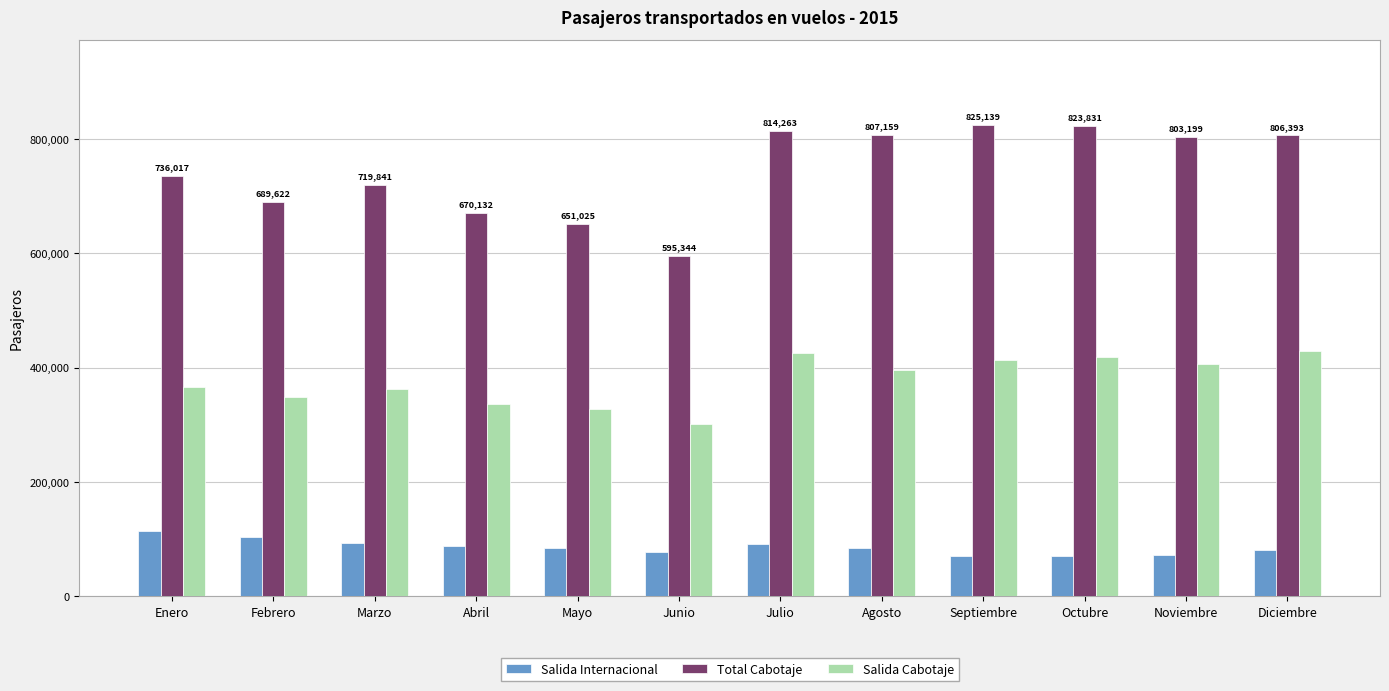

Which series has the largest range (max minus min)?

Total Cabotaje